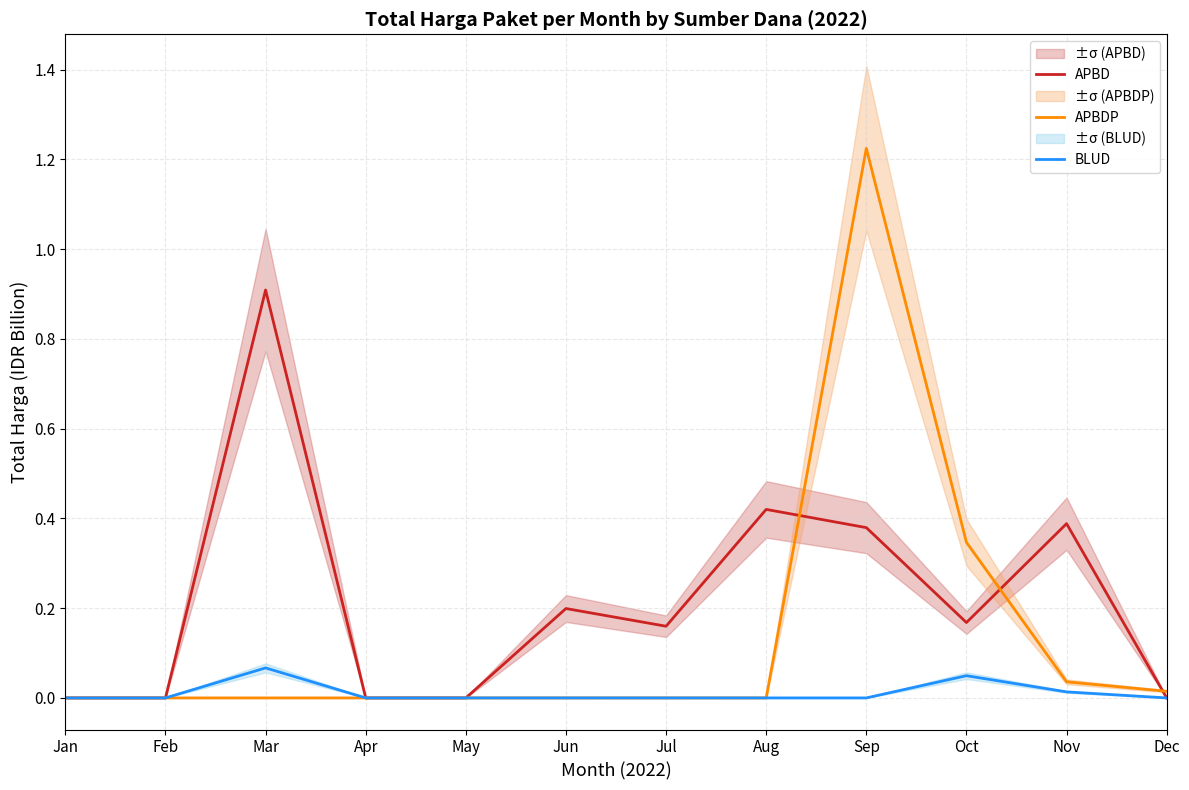

True or false: BLUD and APBD cross at least once.

False